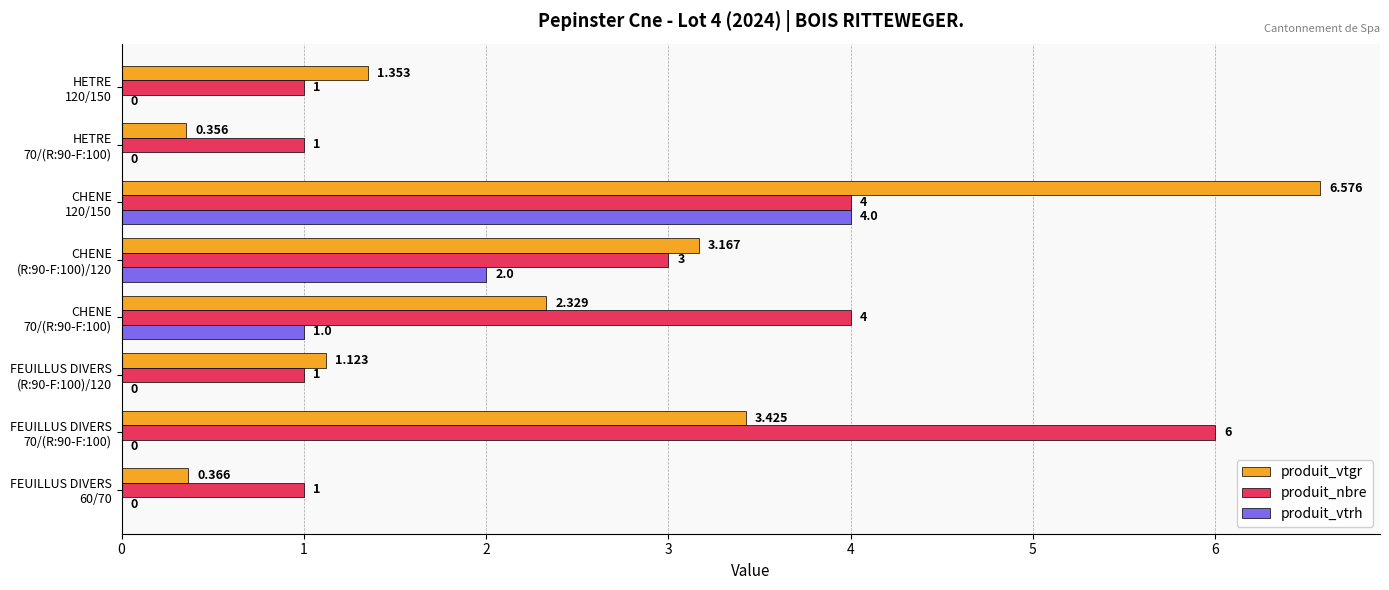

What is the maximum value for produit_nbre?

6.0